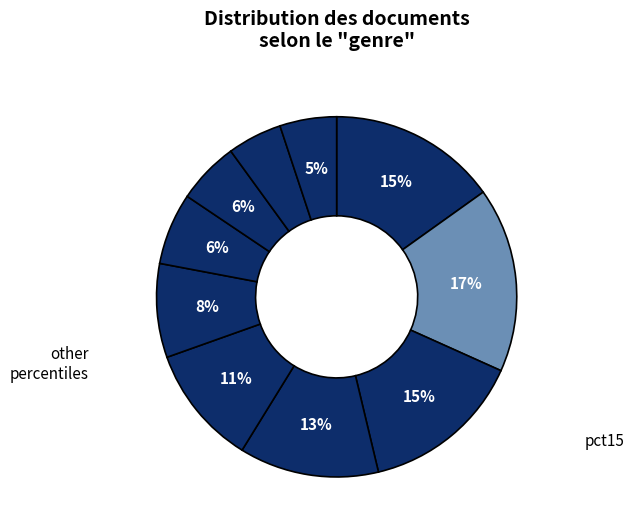

Count the number of slices in the pie.

10